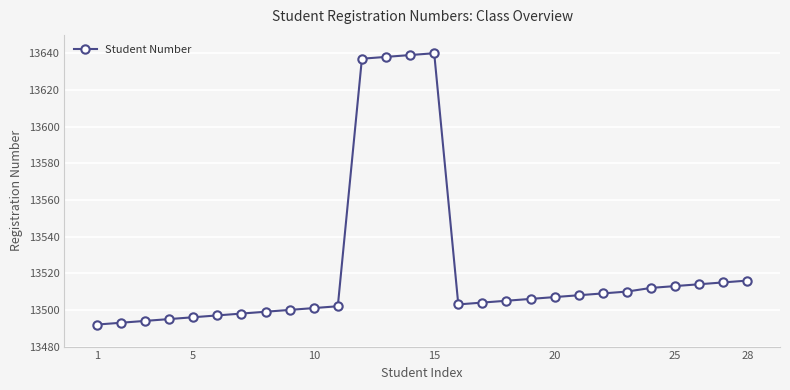

What is the difference between the second highest and second lowest values?

146